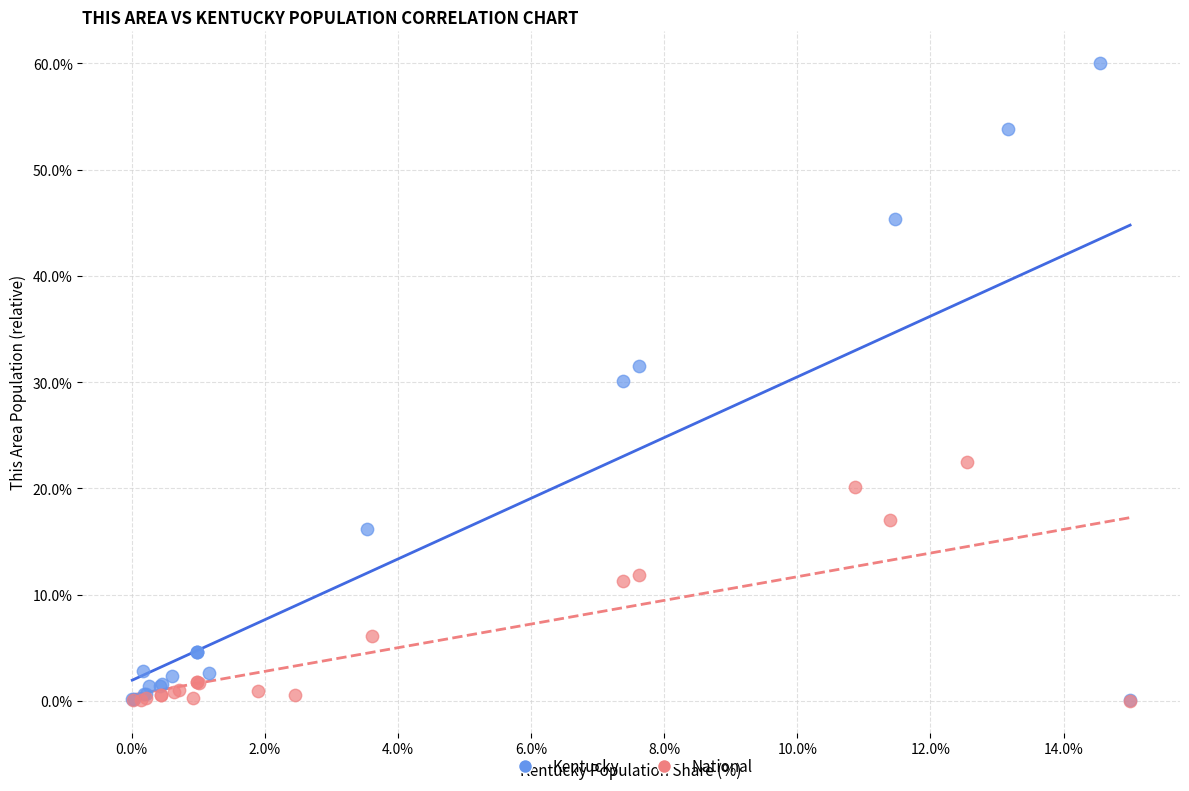

Which series has the largest Y range (max minus min)?

Kentucky